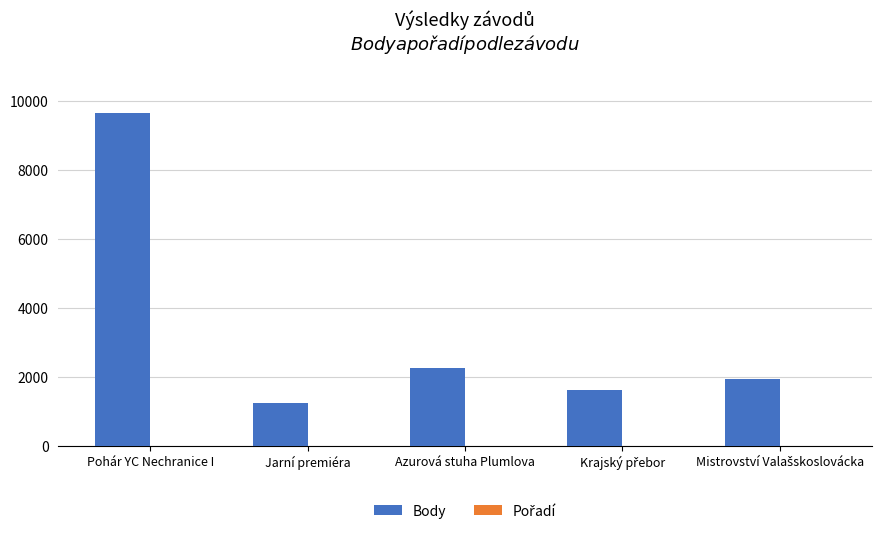

Which label corresponds to the largest value in the chart?

Pohár YC Nechranice I